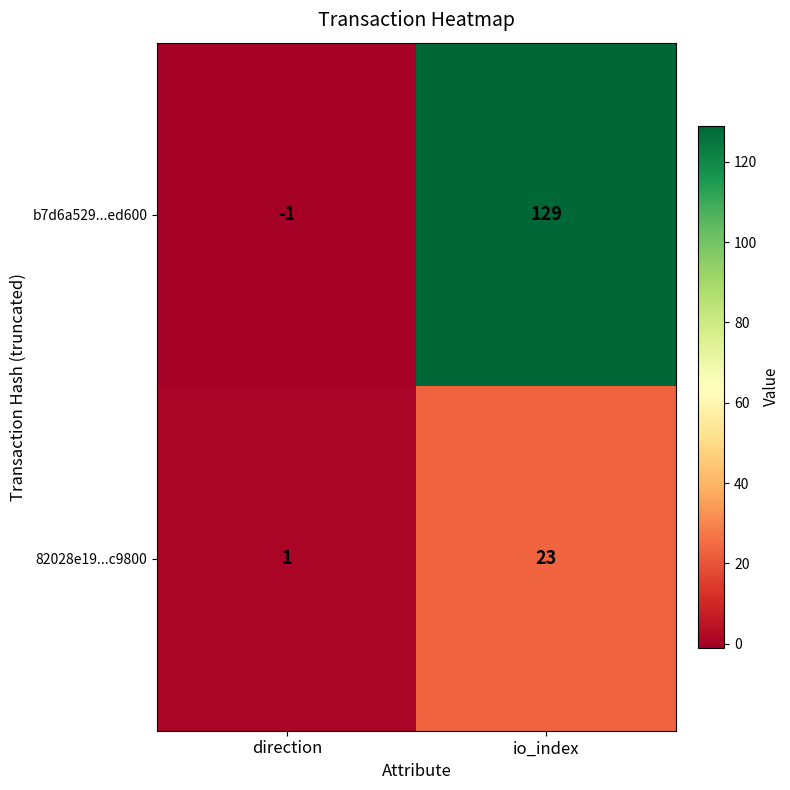

What is the spread (max minus min) of values at io_index?

106